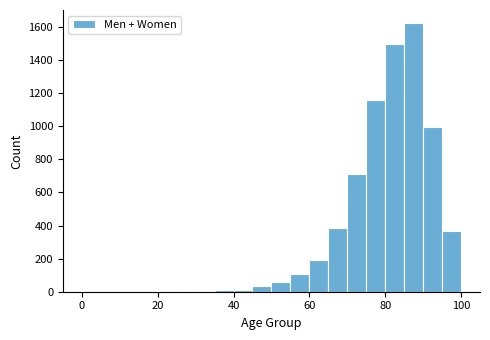

Read against the x-axis, roughly where is the centre of the tallest bar?

88